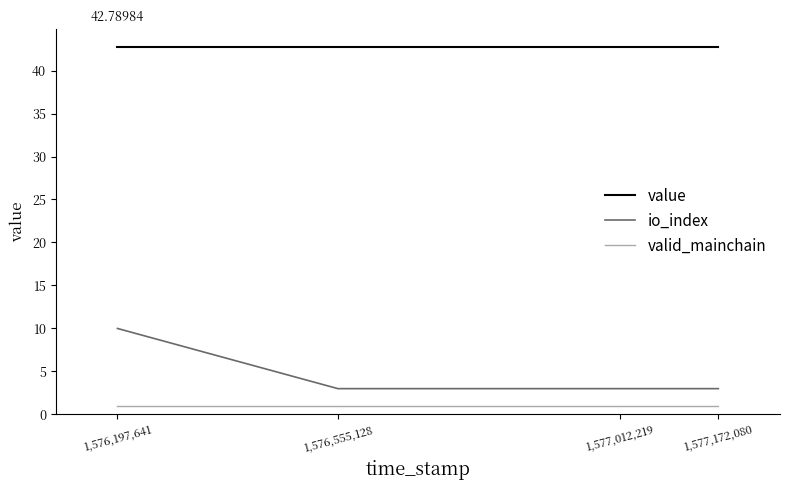

What is the average value of the value series?

42.8